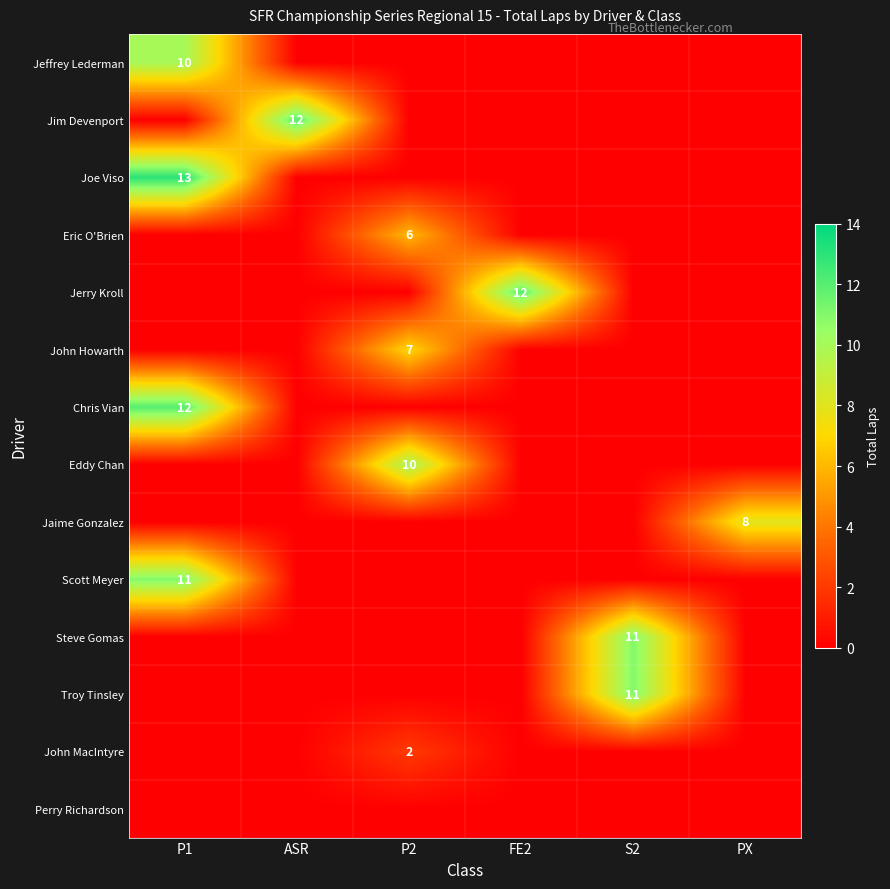

What is the spread (max minus min) of values at P1?

13